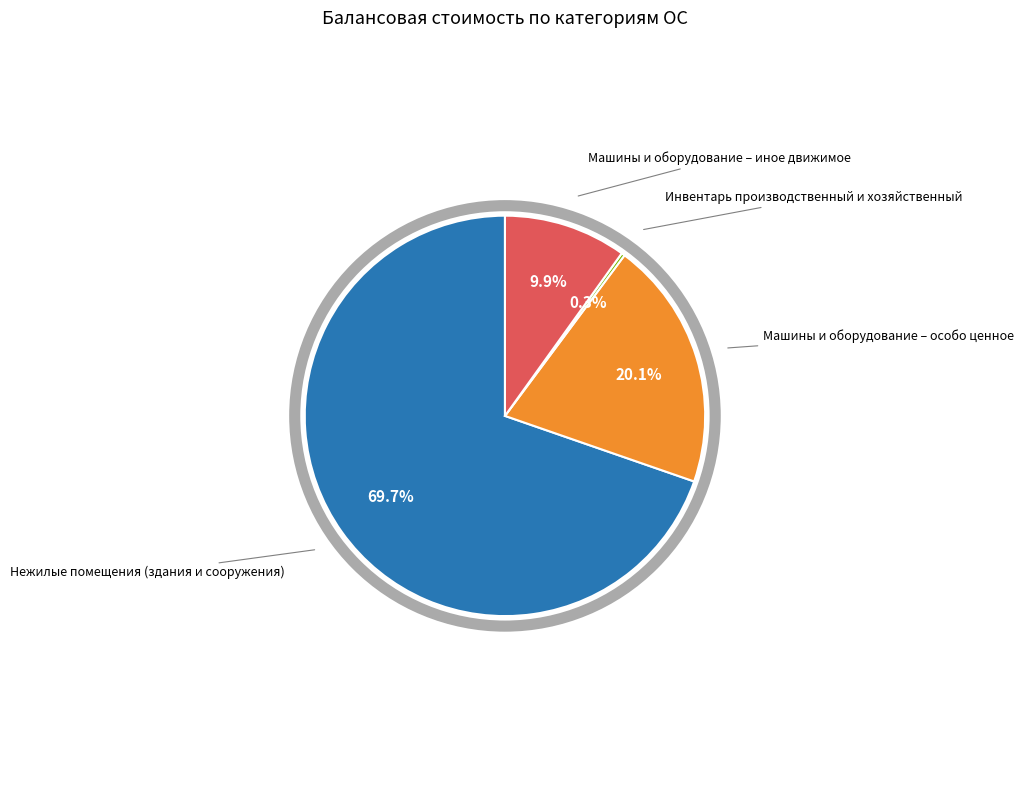

Which has a higher value, Нежилые помещения (здания и сооружения) or Машины и оборудование – особо ценное?

Нежилые помещения (здания и сооружения)